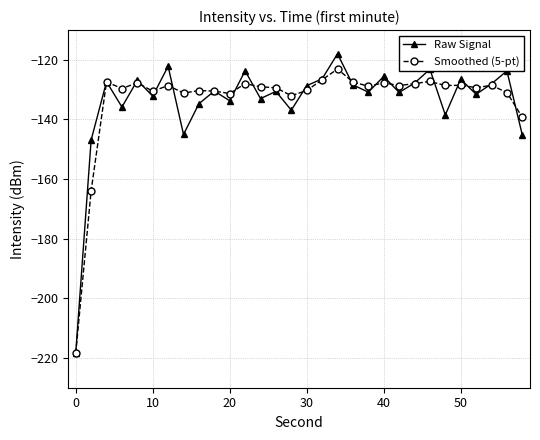

What is the value of the Smoothed (5-pt) point at the 27th from the left?

-129.3